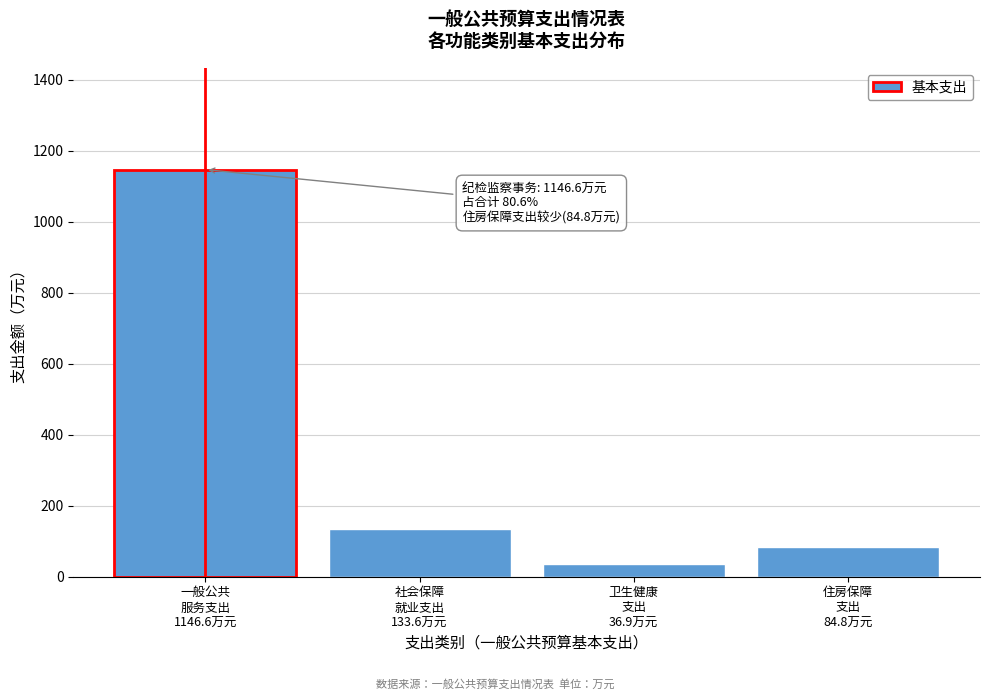

Reading right to left, what are all the values shown in this chart?

84.8	36.9	133.6	1146.6